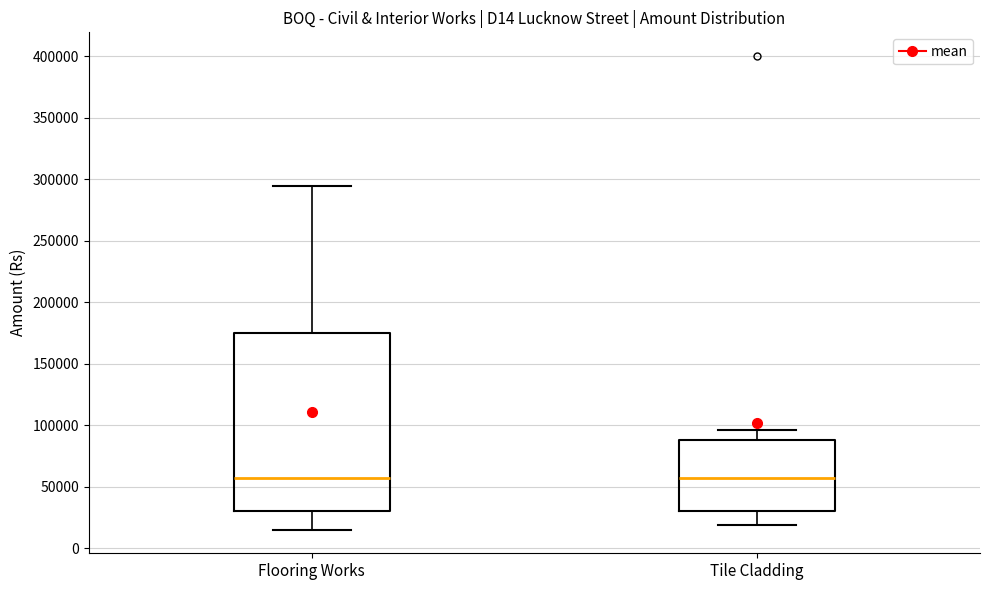

Reading left to right, transcribe this box plot: for each box, give where its median line is, the range the box spans, and where its two whiskers end, as read against the y-axis. The values are not printed on the chart, so give them approximately, as read against the axis.

Flooring Works: median 55000, box 30000 to 175000, whiskers 15000 to 295000
Tile Cladding: median 55000, box 30000 to 90000, whiskers 20000 to 95000